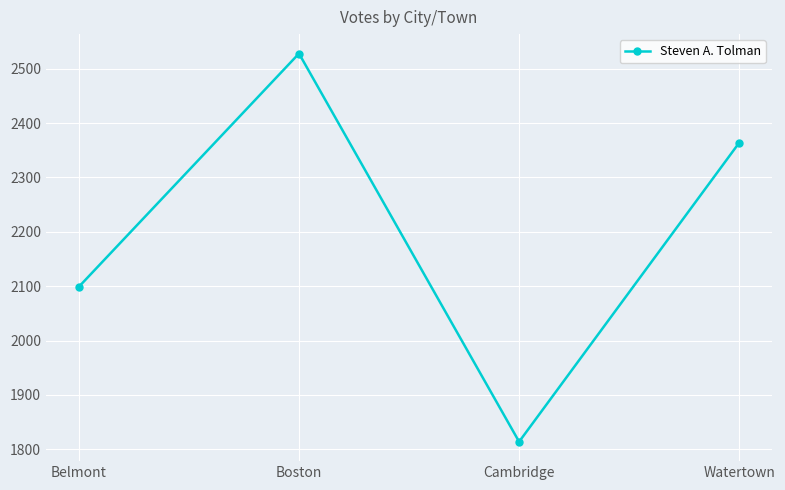

Reading right to left, what are all the values shown in this chart?

Watertown=2364	Cambridge=1814	Boston=2528	Belmont=2099